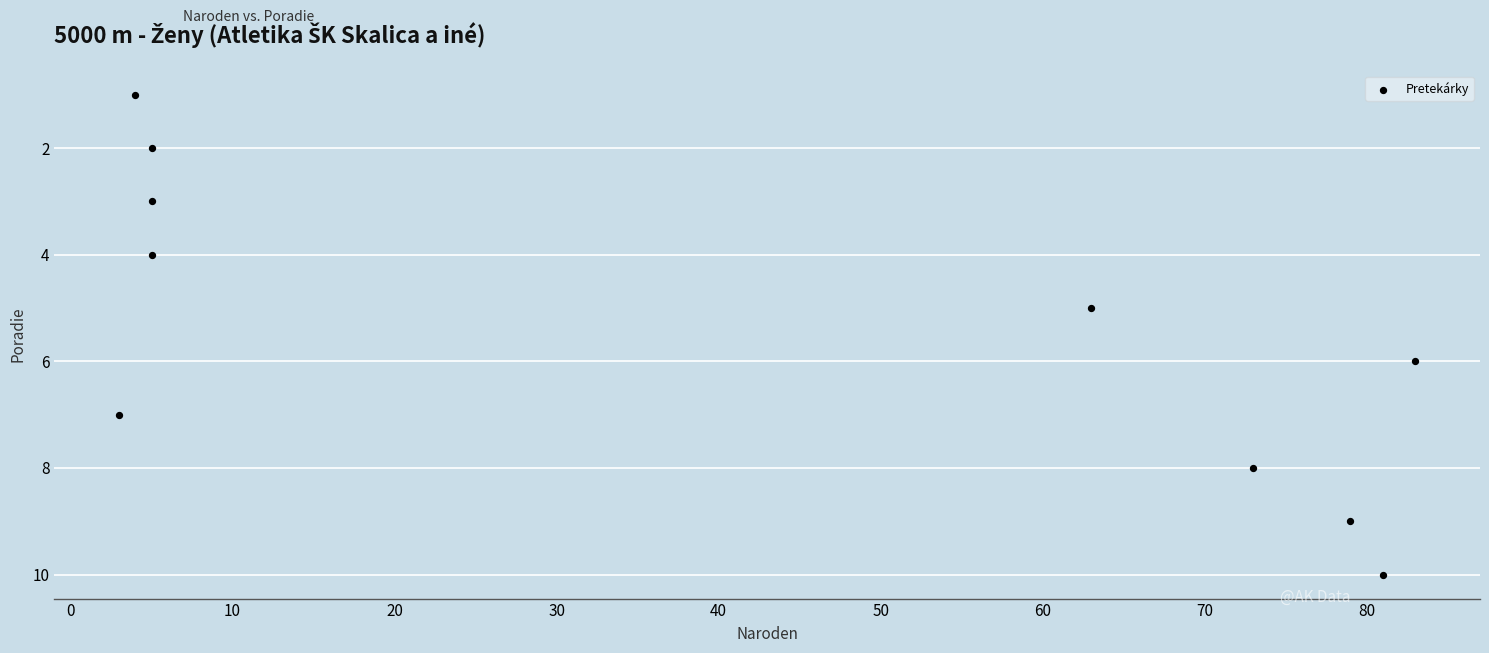

What is the range of Y values (max minus min)?

9